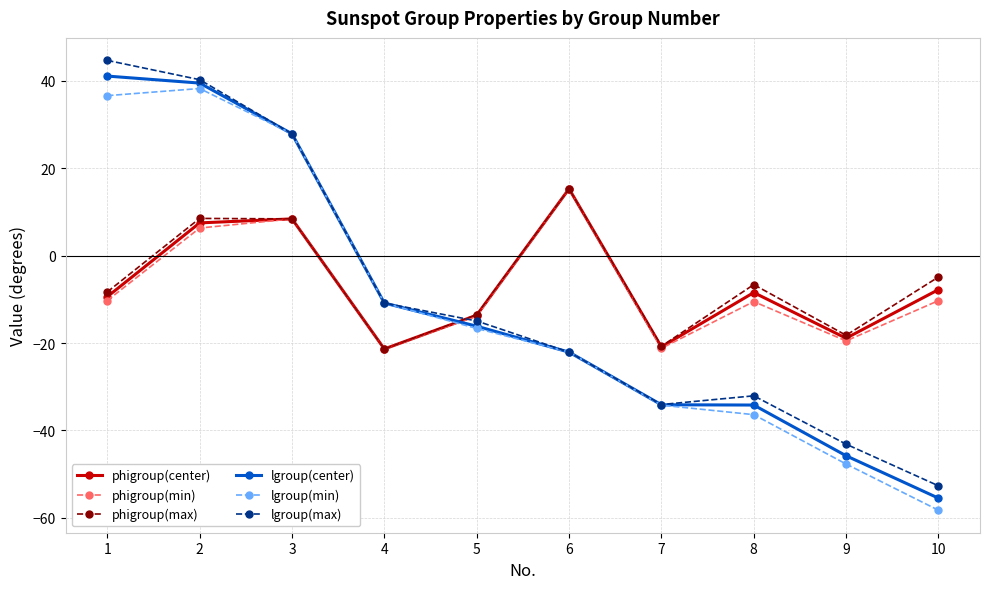

What is the sum of all phigroup(min) values?

-77.1